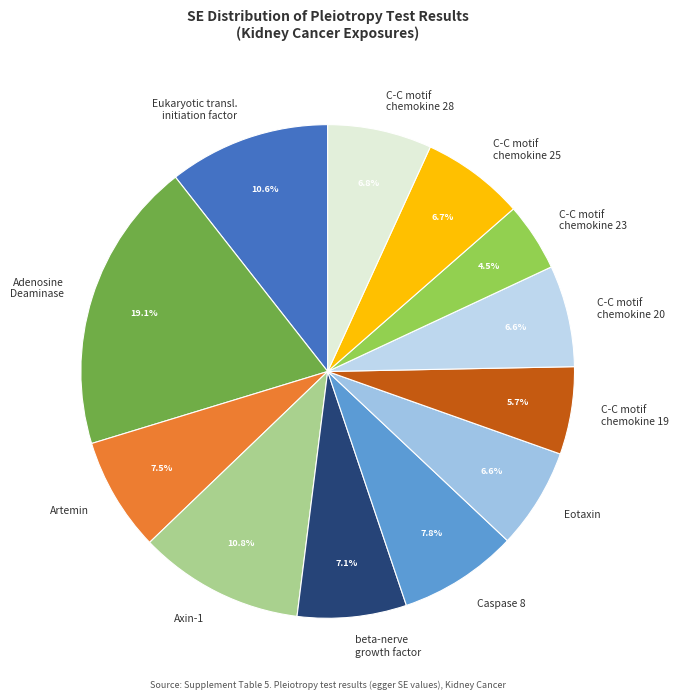

Do C-C motif chemokine 19 and Eotaxin together represent more than half of the pie?

No